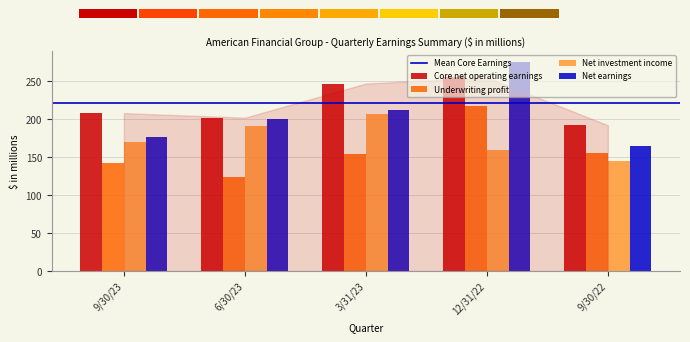

At which category does the chart reach its minimum across all series?

6/30/23